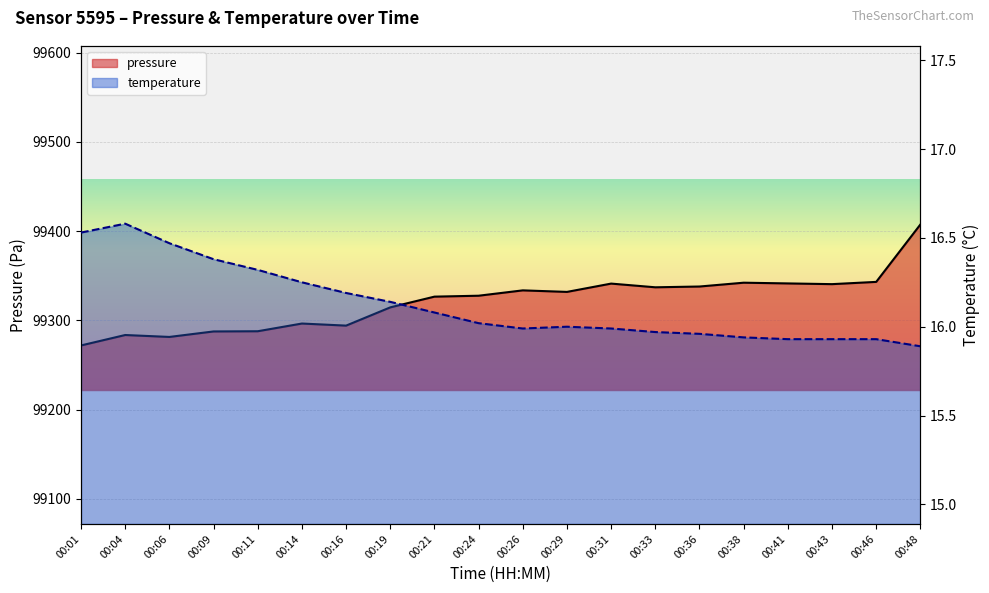

Reading left to right, extract all data points from this chart.

pressure: 99271.8	99283.5	99281.3	99287.5	99287.7	99296.3	99294.0	99314.4	99326.5	99327.5	99333.5	99331.8	99341.1	99336.9	99337.8	99342.1	99341.3	99340.5	99343.0	99407.3
temperature: 16.5	16.6	16.5	16.4	16.3	16.2	16.2	16.1	16.1	16.0	16.0	16.0	16.0	16.0	16.0	15.9	15.9	15.9	15.9	15.9